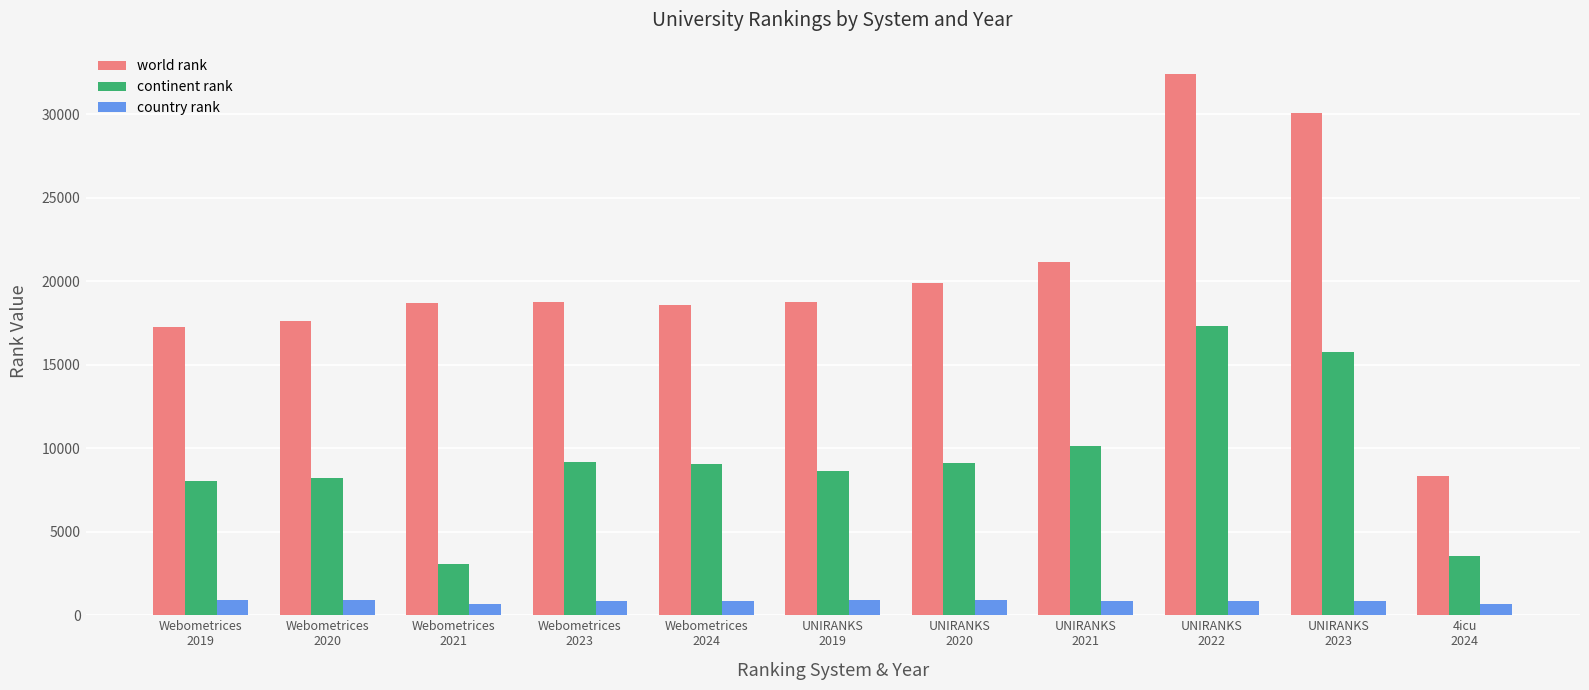

What are all the series names shown in the legend?

world rank, continent rank, country rank